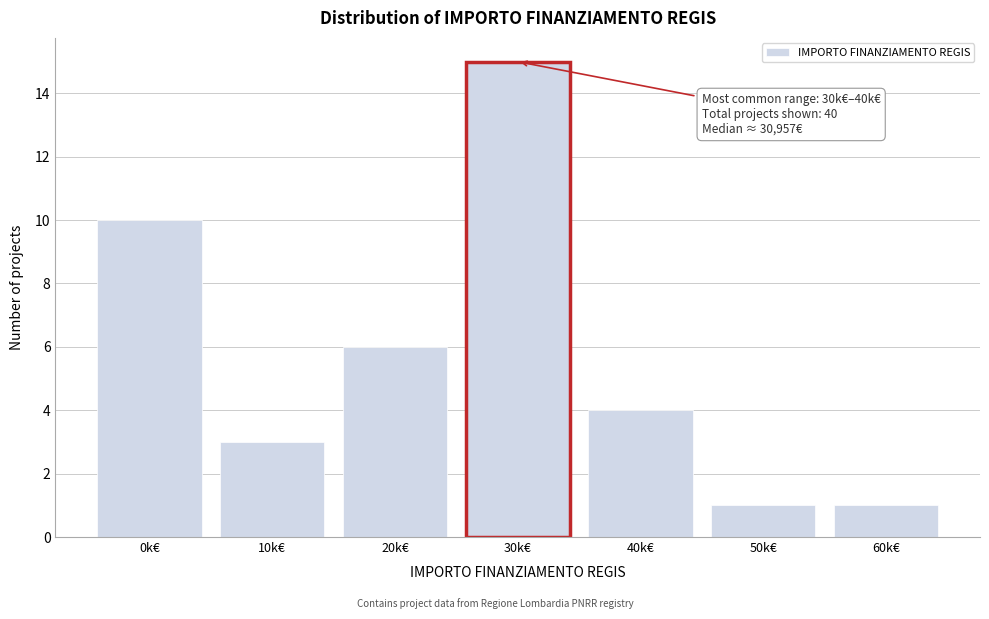

Reading right to left, what are all the values shown in this chart?

60k€=1	50k€=1	40k€=4	30k€=15	20k€=6	10k€=3	0k€=10